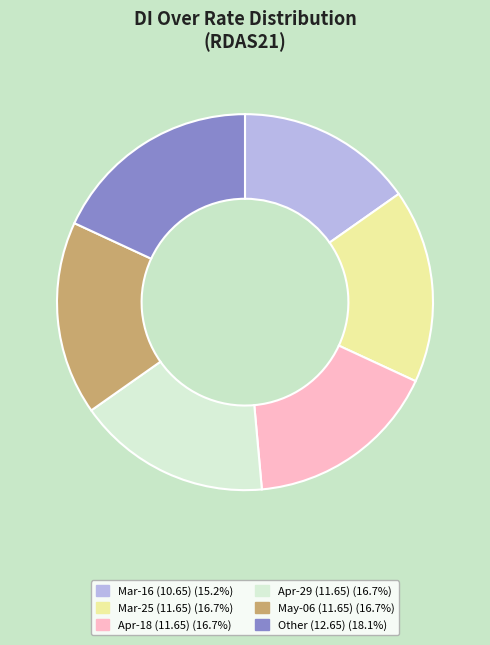

How many slices are in this pie chart?

6